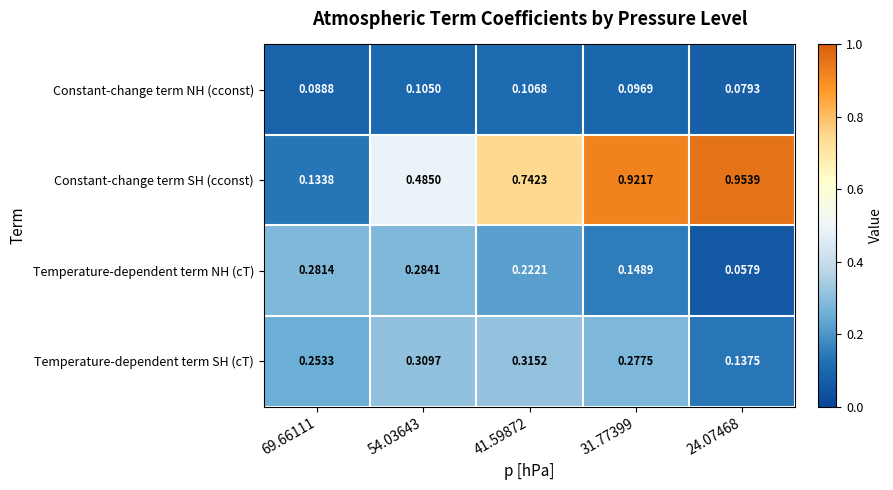

Which series changed the most between 54.03643 and 41.59872?

Constant-change term SH (cconst)